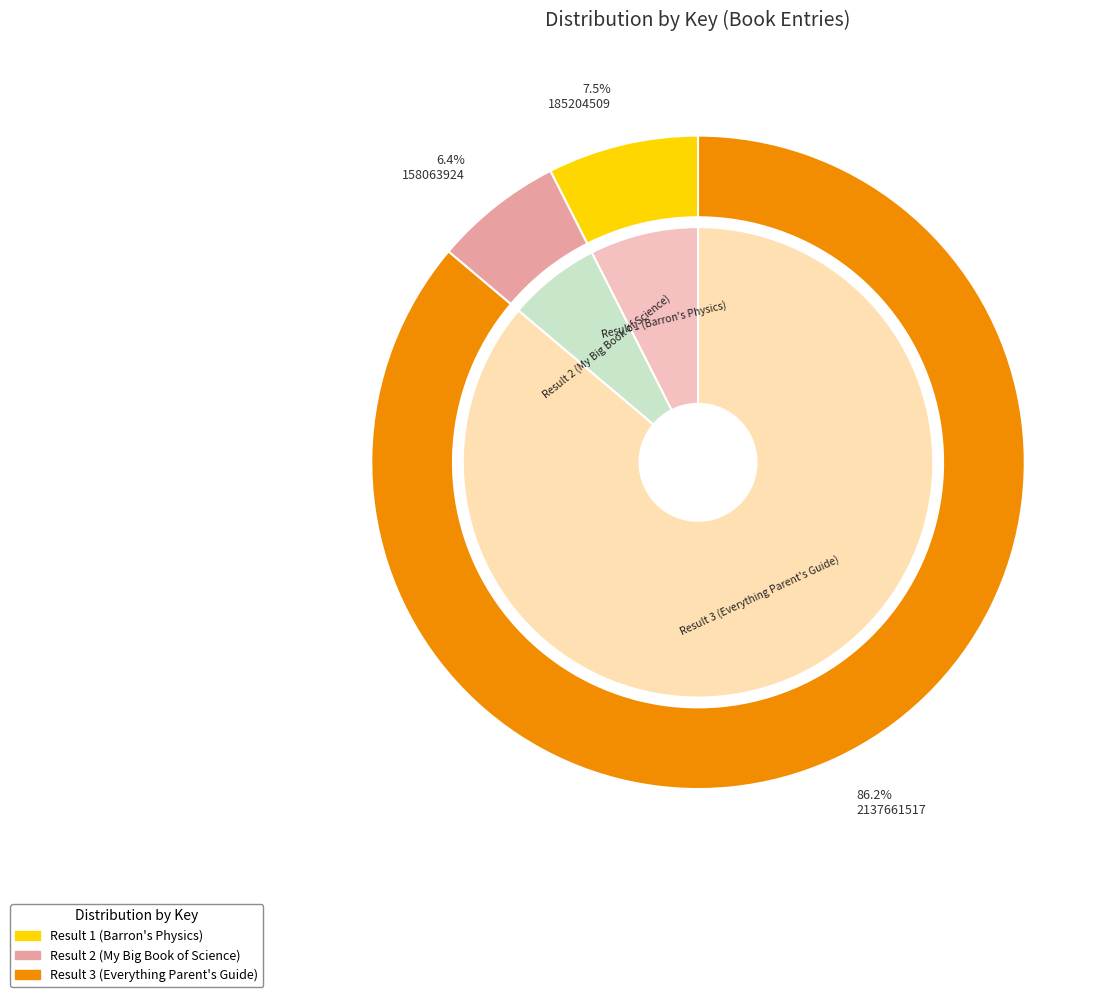

How much of the chart is everything except Result 3 (Everything Parent's Guide)?

13.8%